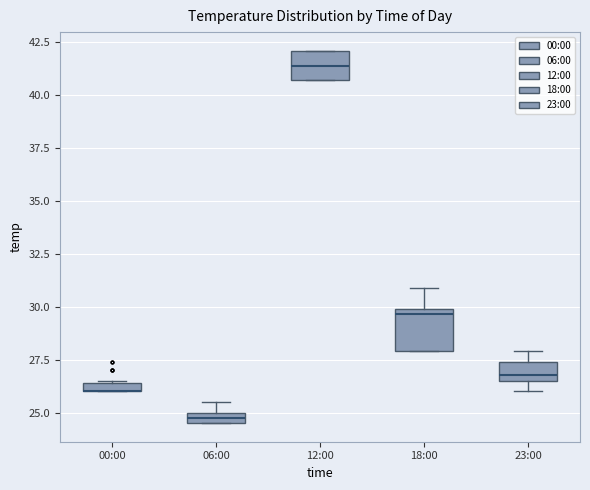

Comparing the boxes themselves (not the whiskers), which one is the tallest?

18:00